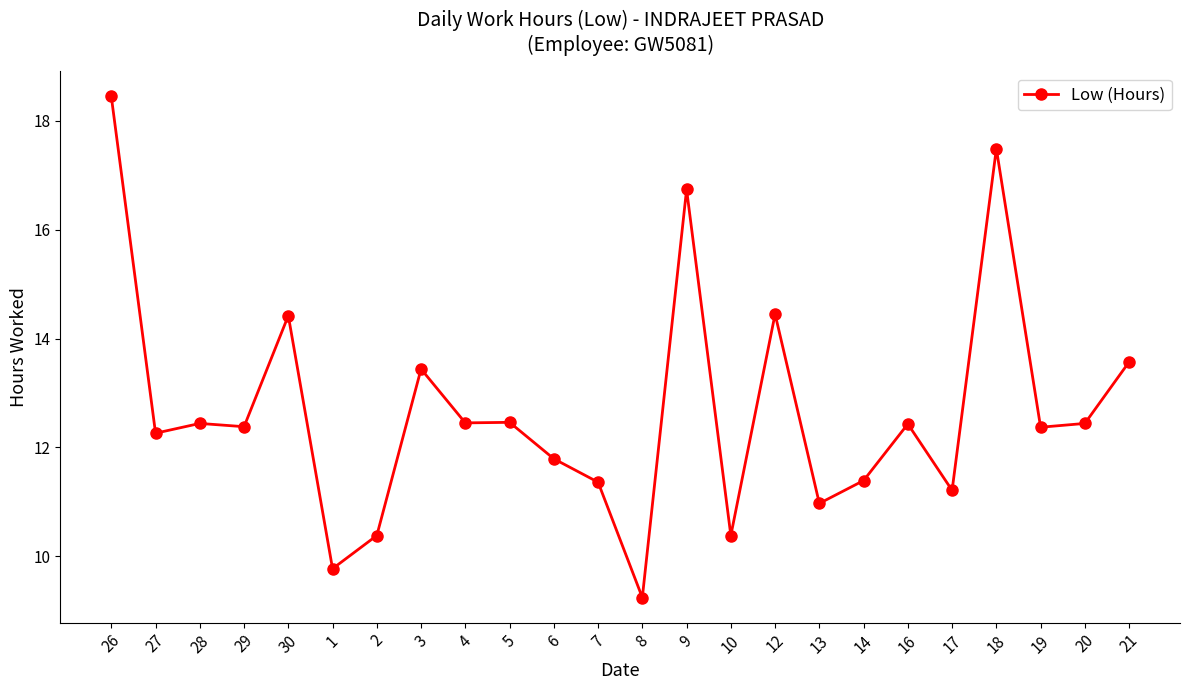

What is the change in value from 26 to 18?

-1.0